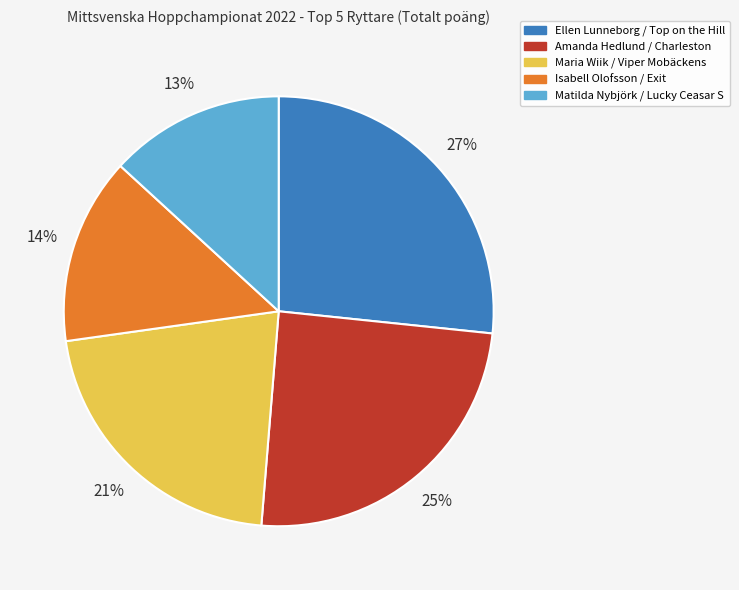

To the nearest percent, what is the average slice percentage?

20%